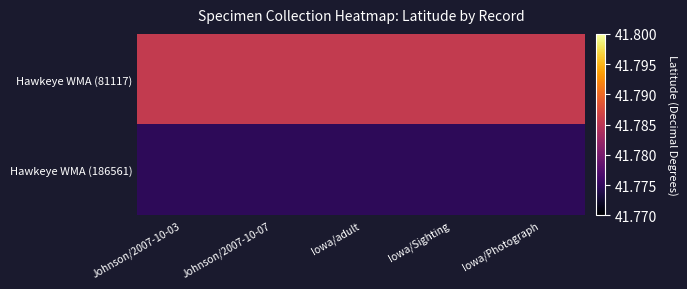

Which series has the largest total across all categories?

Hawkeye WMA (81117)